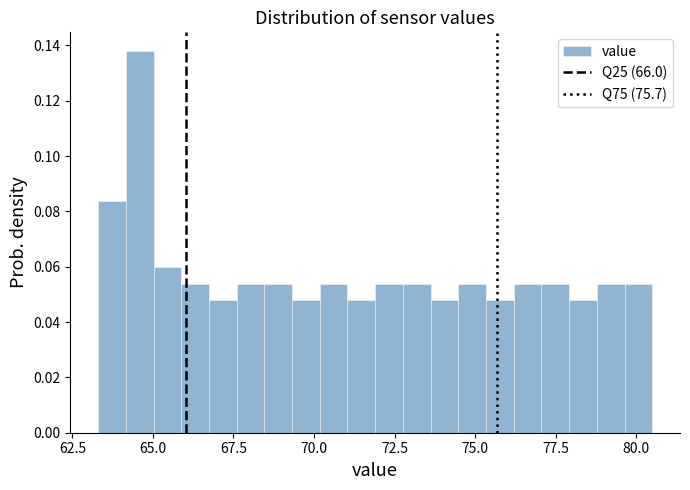

Read against the x-axis, roughly where is the centre of the tallest bar?

64.5